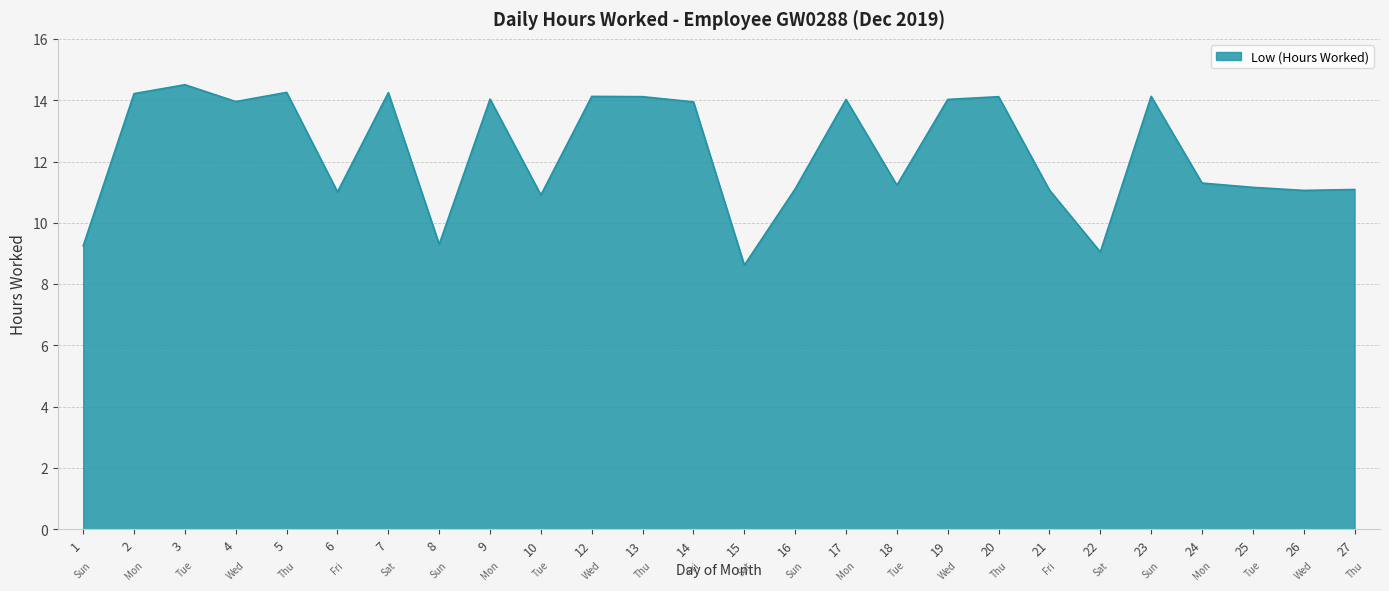

What is the sum of all values?

319.9